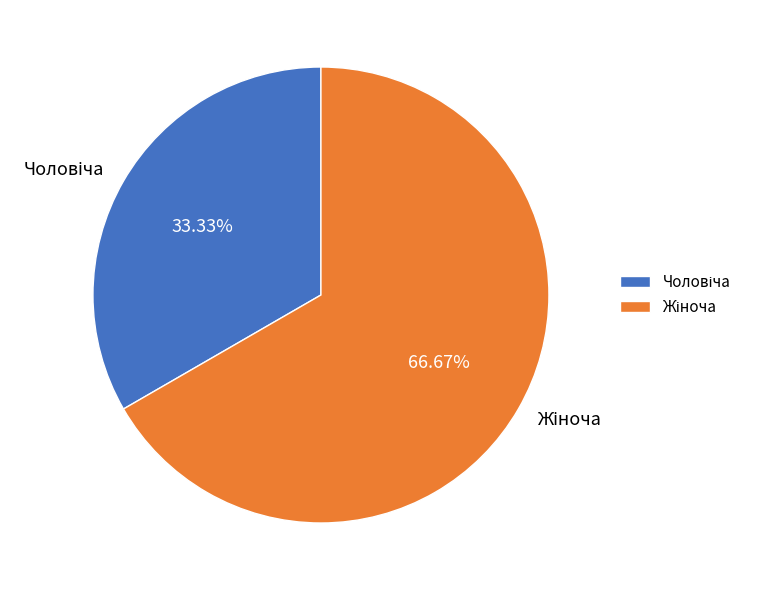

What percentage is the Чоловіча slice, to the nearest percent?

33%